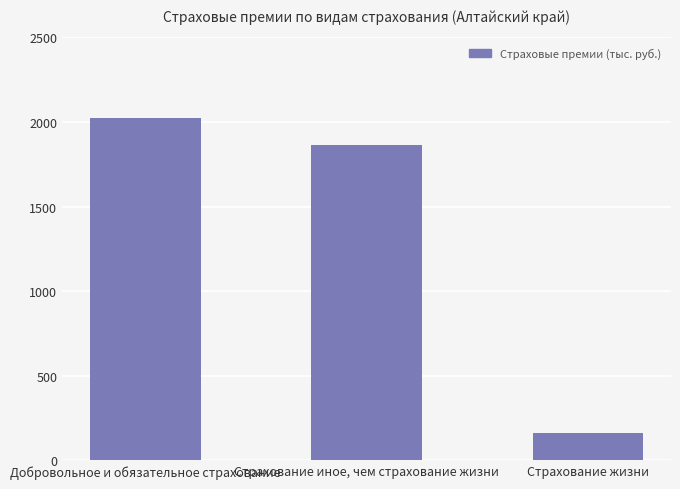

The chart shows a value of 609.9 at Страхование иное, чем страхование жизни. True or false?

False